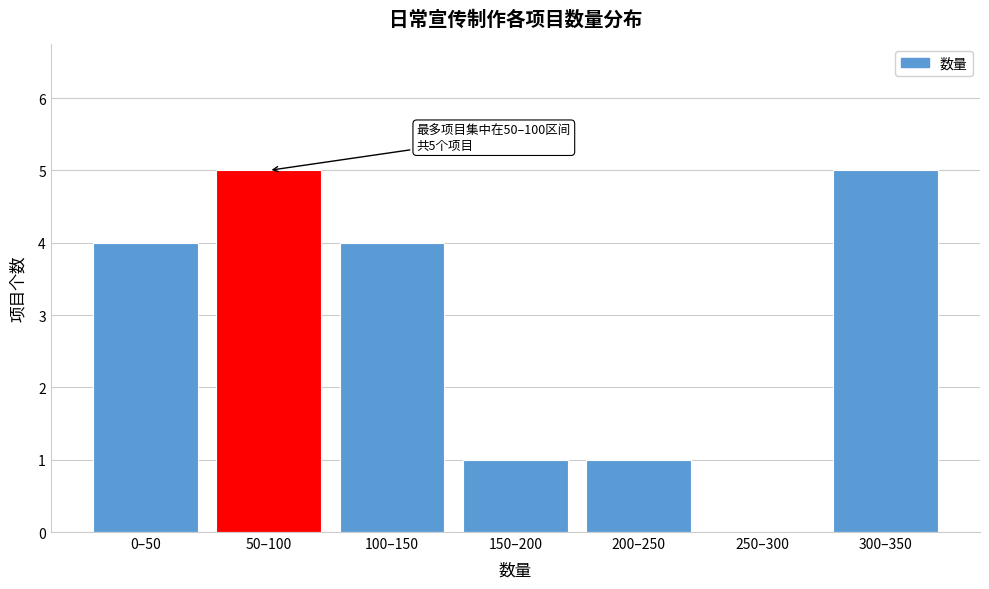

Reading right to left, extract all data points from this chart.

300–350=5	250–300=0	200–250=1	150–200=1	100–150=4	50–100=5	0–50=4